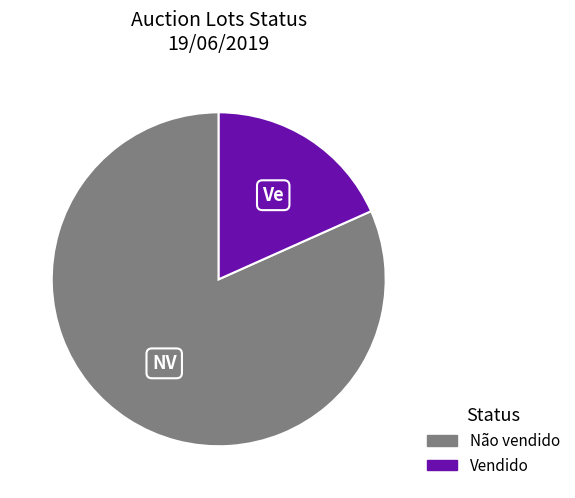

Count the number of slices in the pie.

2